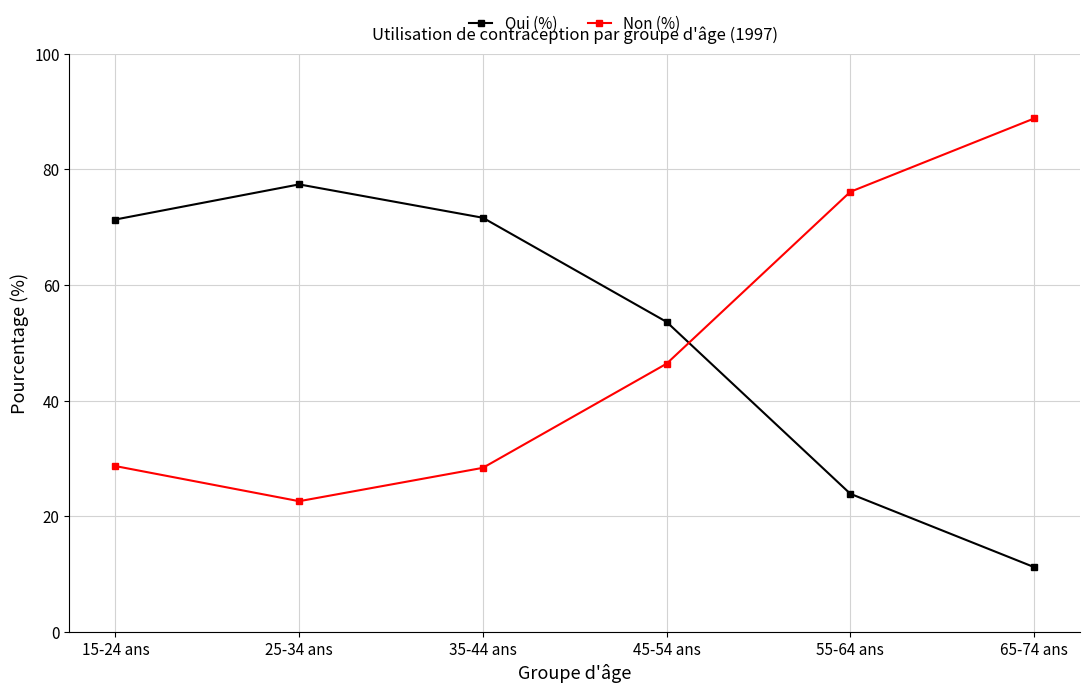

What are all the series names shown in the legend?

Oui (%), Non (%)